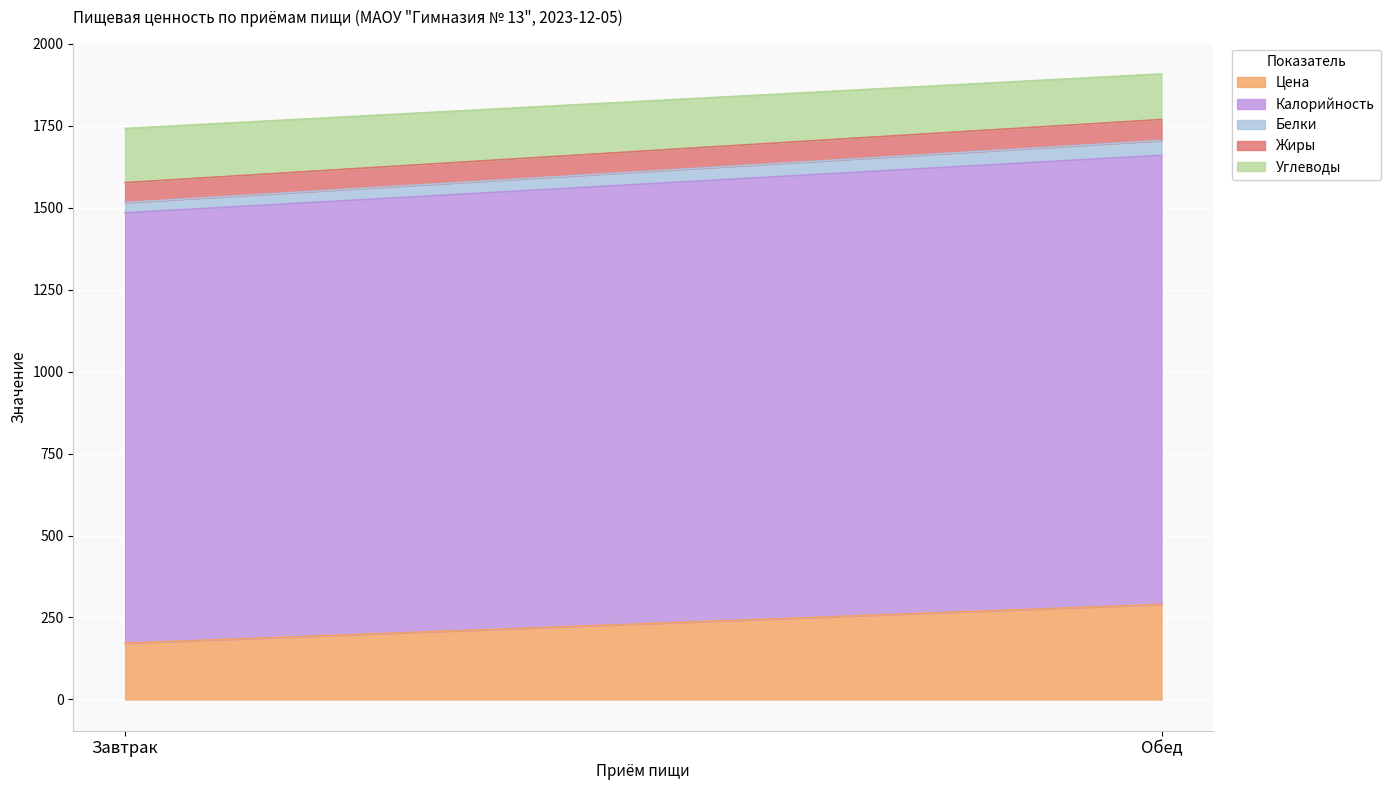

What is the difference between the highest and lowest values at Завтрак?

1281.2